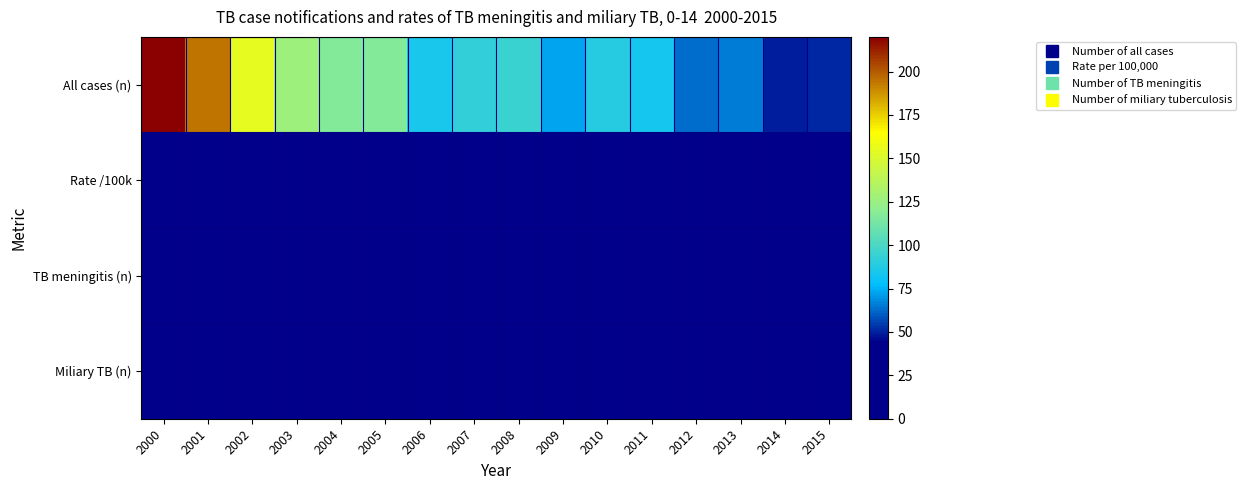

Rank the series at 2012 from highest to lowest value.

All cases (n), TB meningitis (n), Rate /100k, Miliary TB (n)